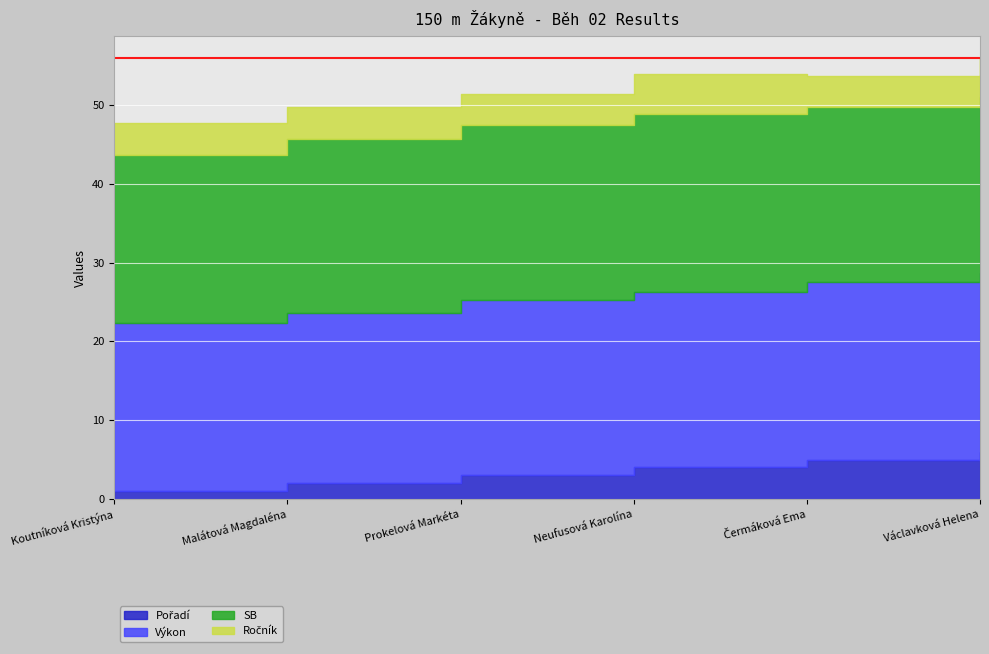

Rank the series at Neufusová Karolína from lowest to highest value.

Pořadí, Ročník, Výkon, SB